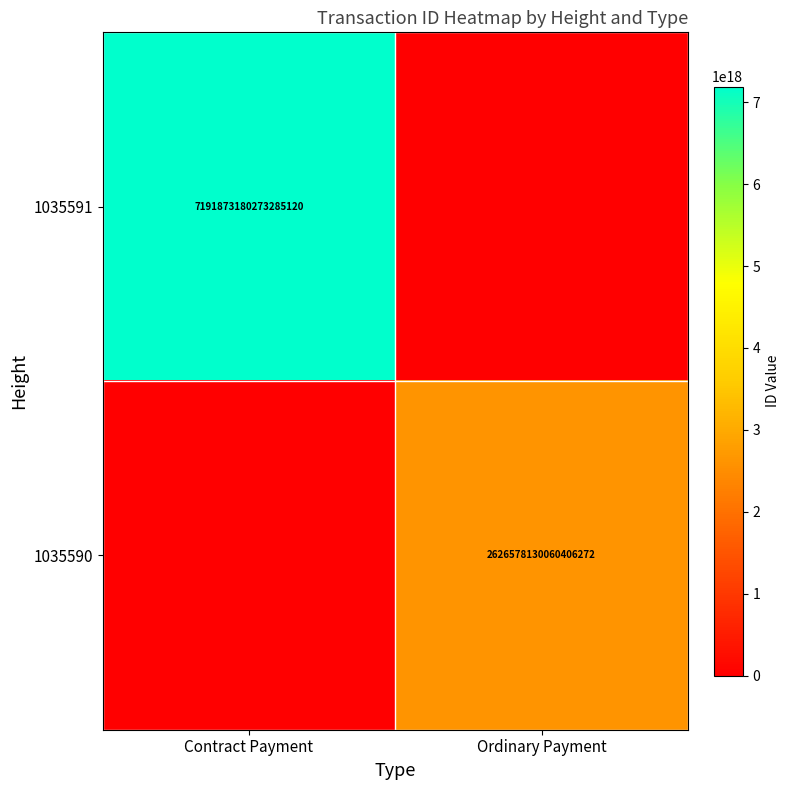

The value of 1035591 at Contract Payment is 9910210152434057216. True or false?

False